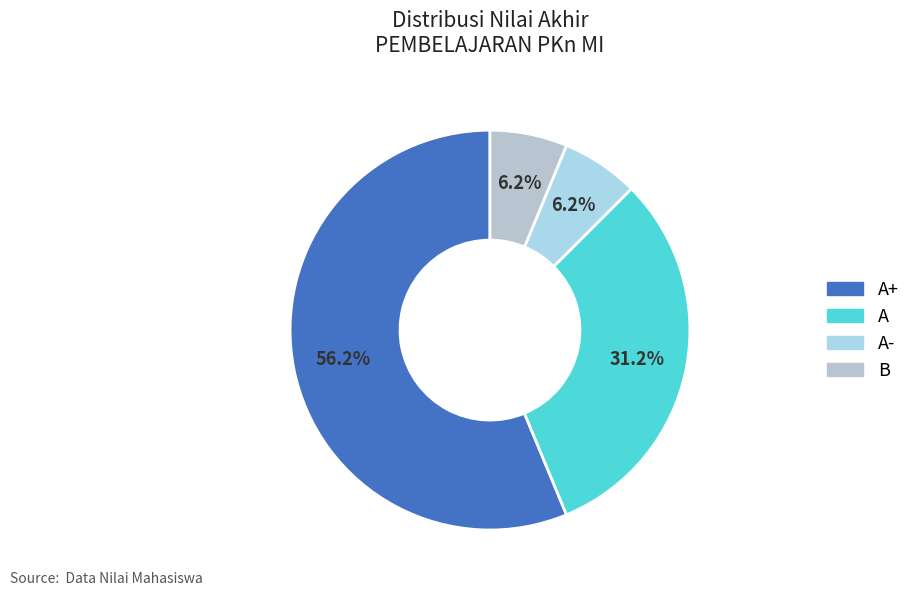

How many segments does this pie chart have?

4